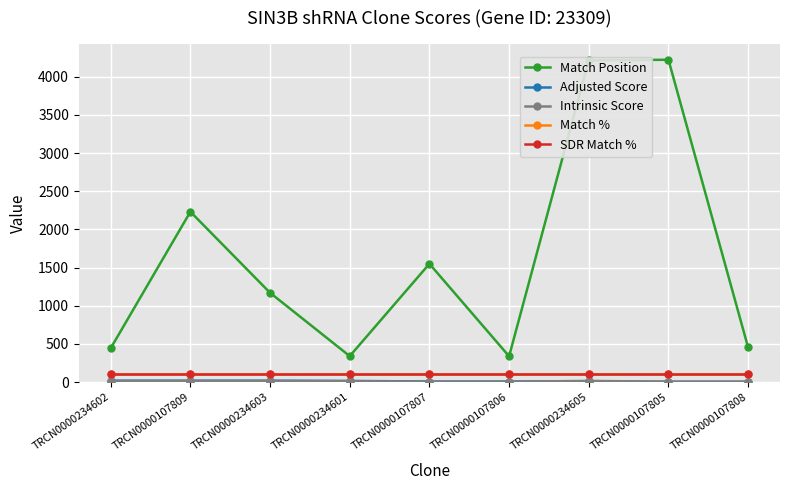

Is this an area chart (filled region under the line)?

No